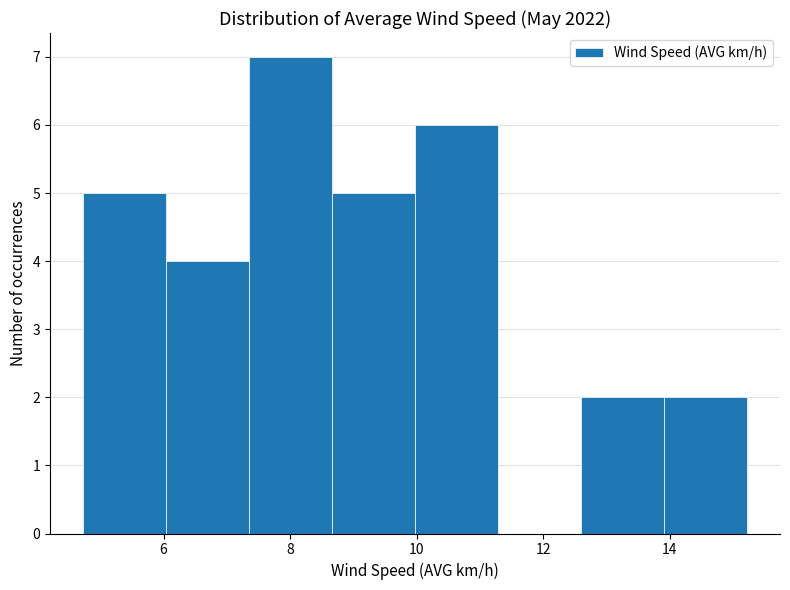

Reading left to right, transcribe this chart: for each bar, give the range it covers on the x-axis and its height. Neither the bar edges nor the heights are printed on the chart, so give them approximately, as read against the axes.

4.8 to 6.0: 5
6.0 to 7.4: 4
7.4 to 8.6: 7
8.6 to 10.0: 5
10.0 to 11.2: 6
11.2 to 12.6: 0
12.6 to 14.0: 2
14.0 to 15.2: 2